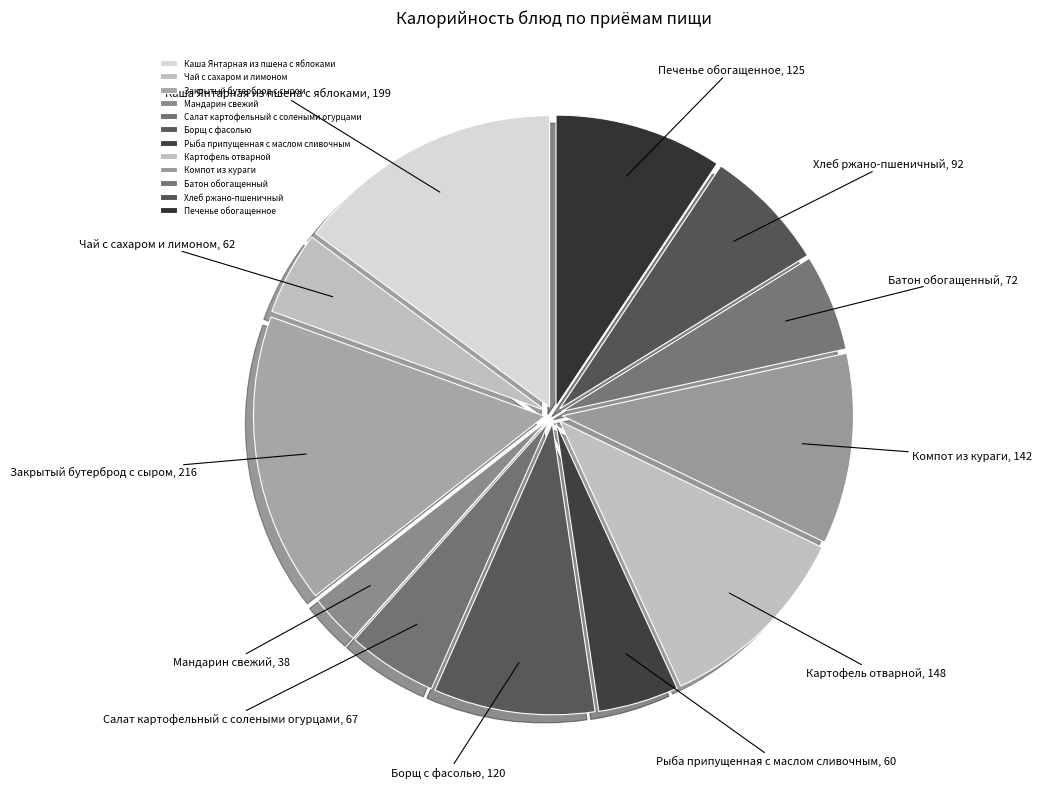

Count the number of slices in the pie.

12